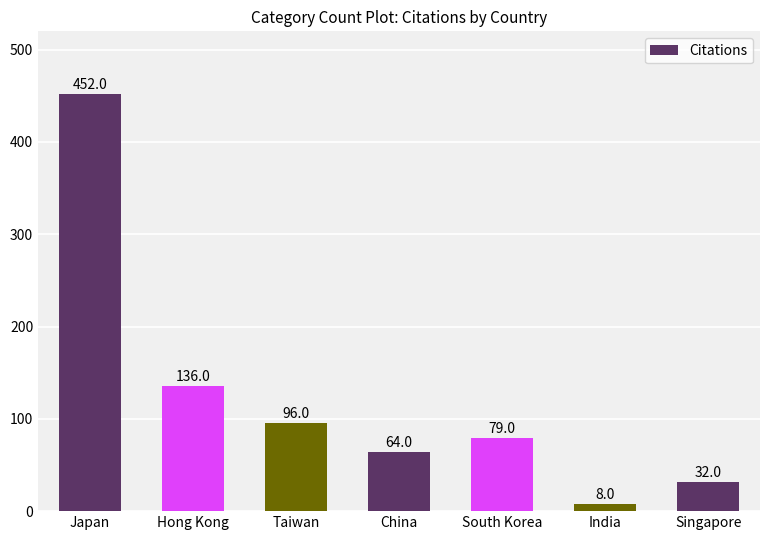

Reading right to left, what are all the values shown in this chart?

32	8	79	64	96	136	452